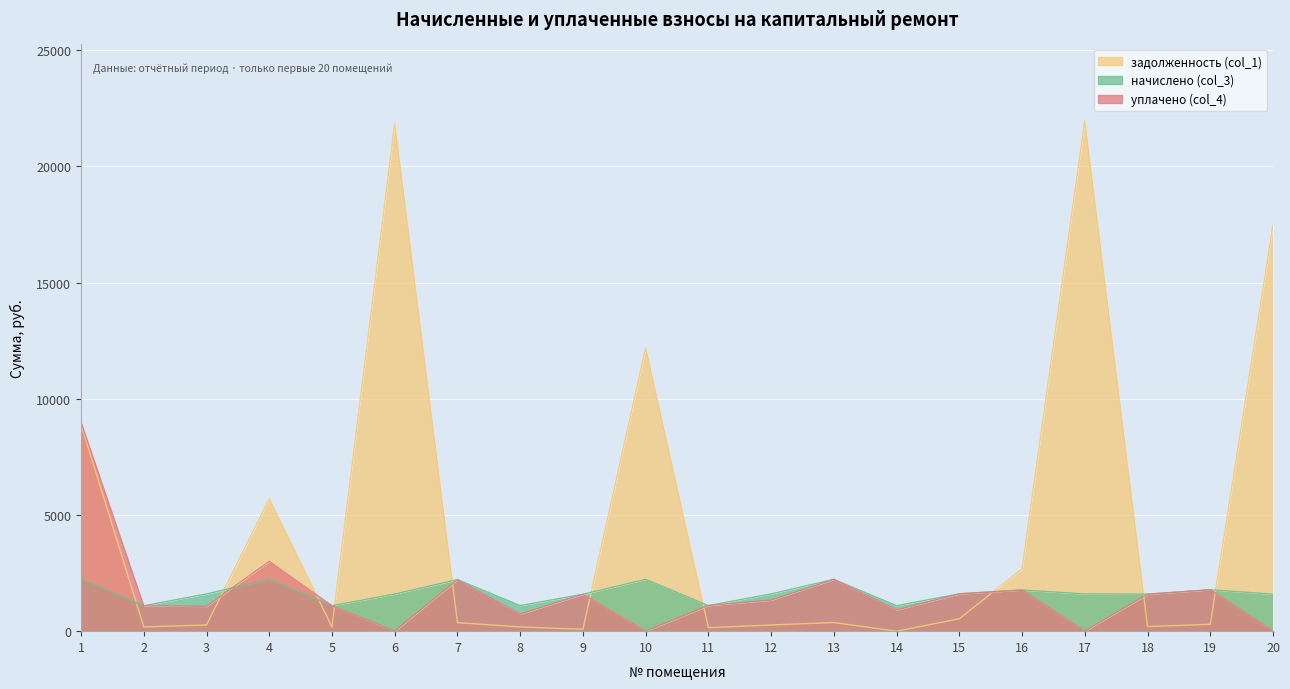

At 20, list the series in order from largest to smallest.

задолженность (col_1), начислено (col_3), уплачено (col_4)